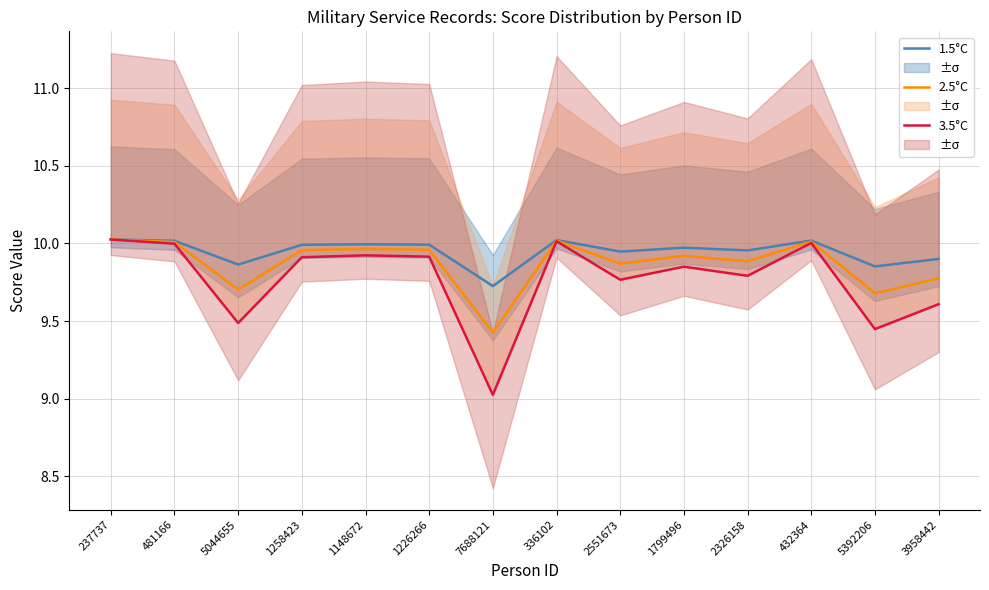

At which label is 3.5°C closest to 9?

7688121